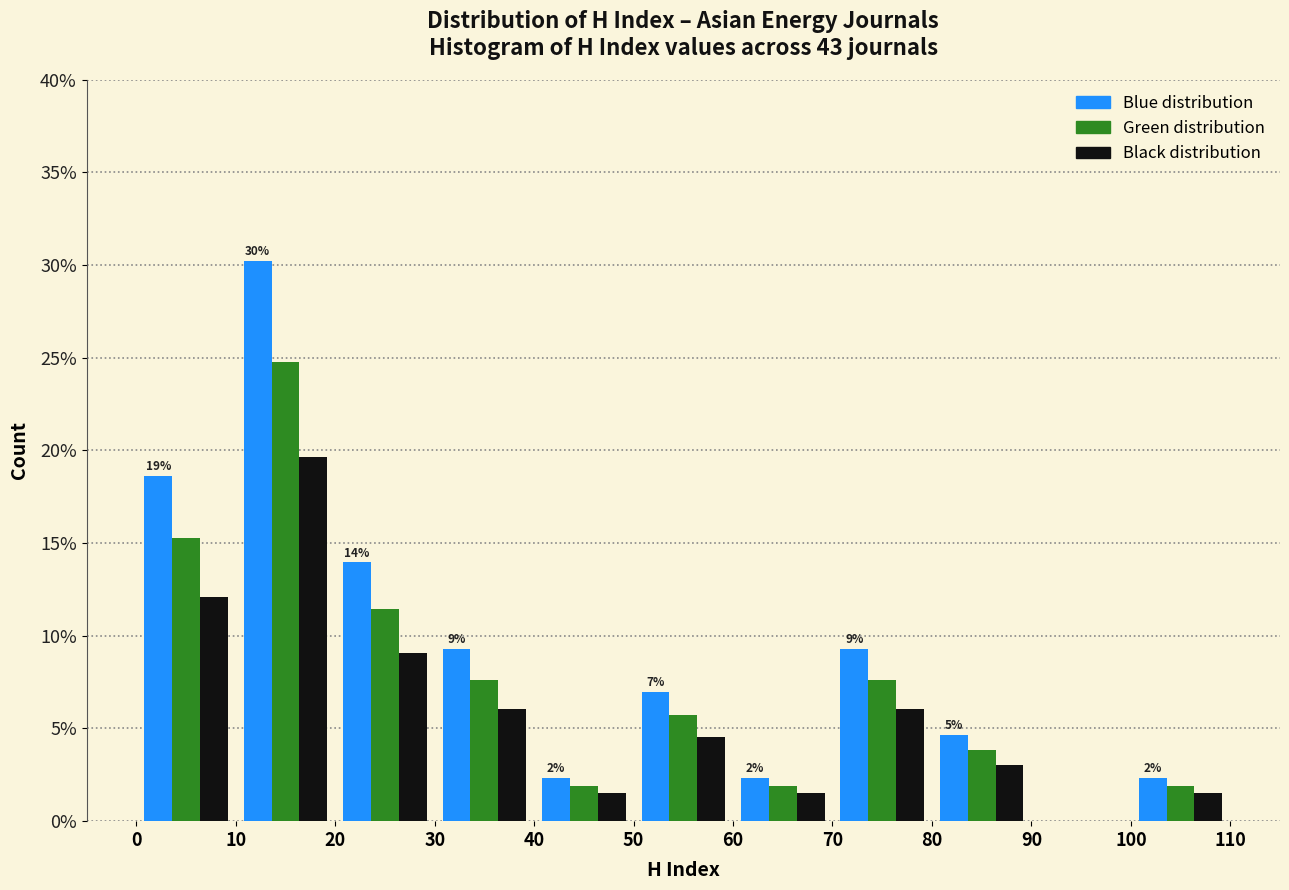

In the Black distribution series, which range on the x-axis has the tallest bar?

10 to 20